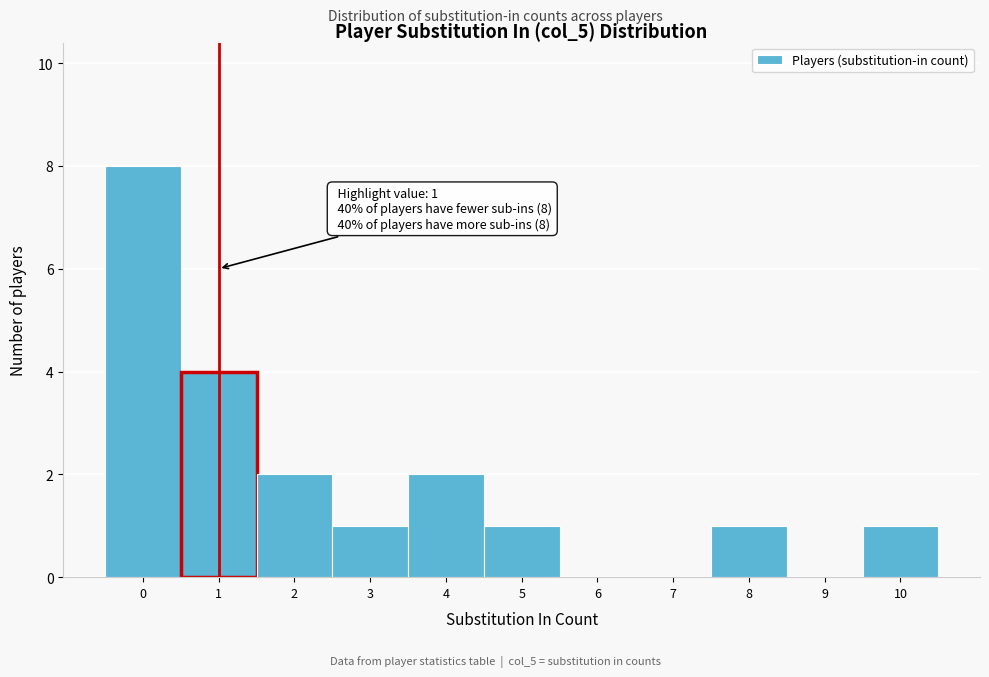

Over which range of the x-axis is the bar tallest?

-0.5 to 0.5